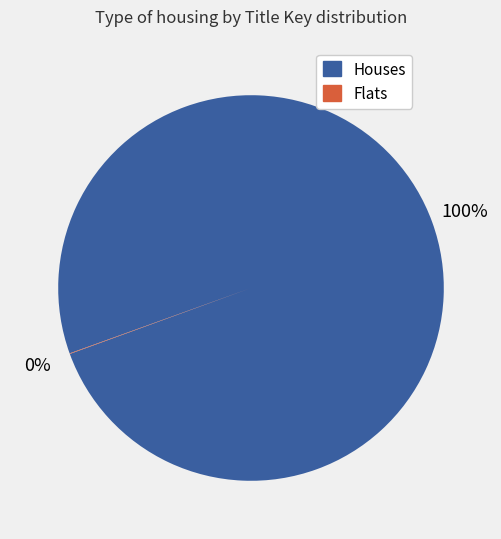

Does any single category account for the majority?

Yes